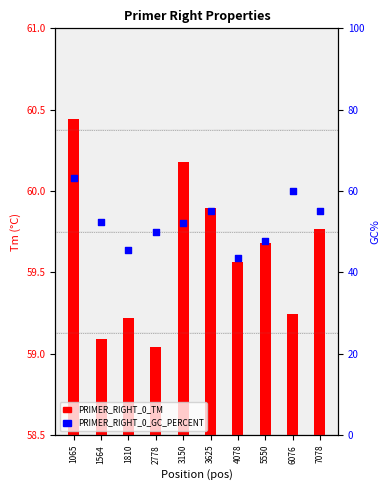

At how many categories does at least one series exceed 20?

10